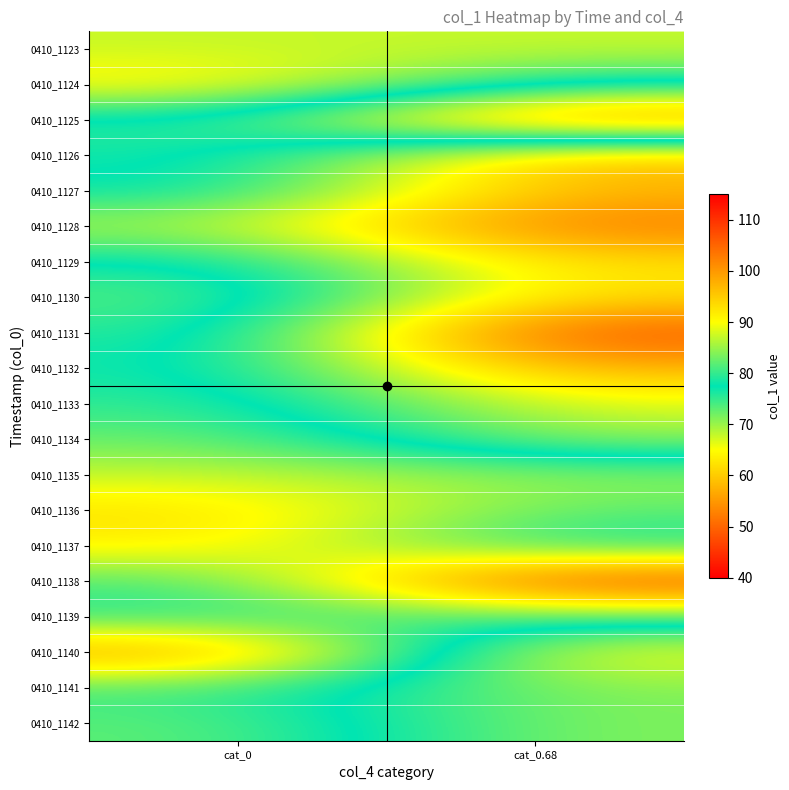

At which category does the chart reach its minimum across all series?

cat_0.68